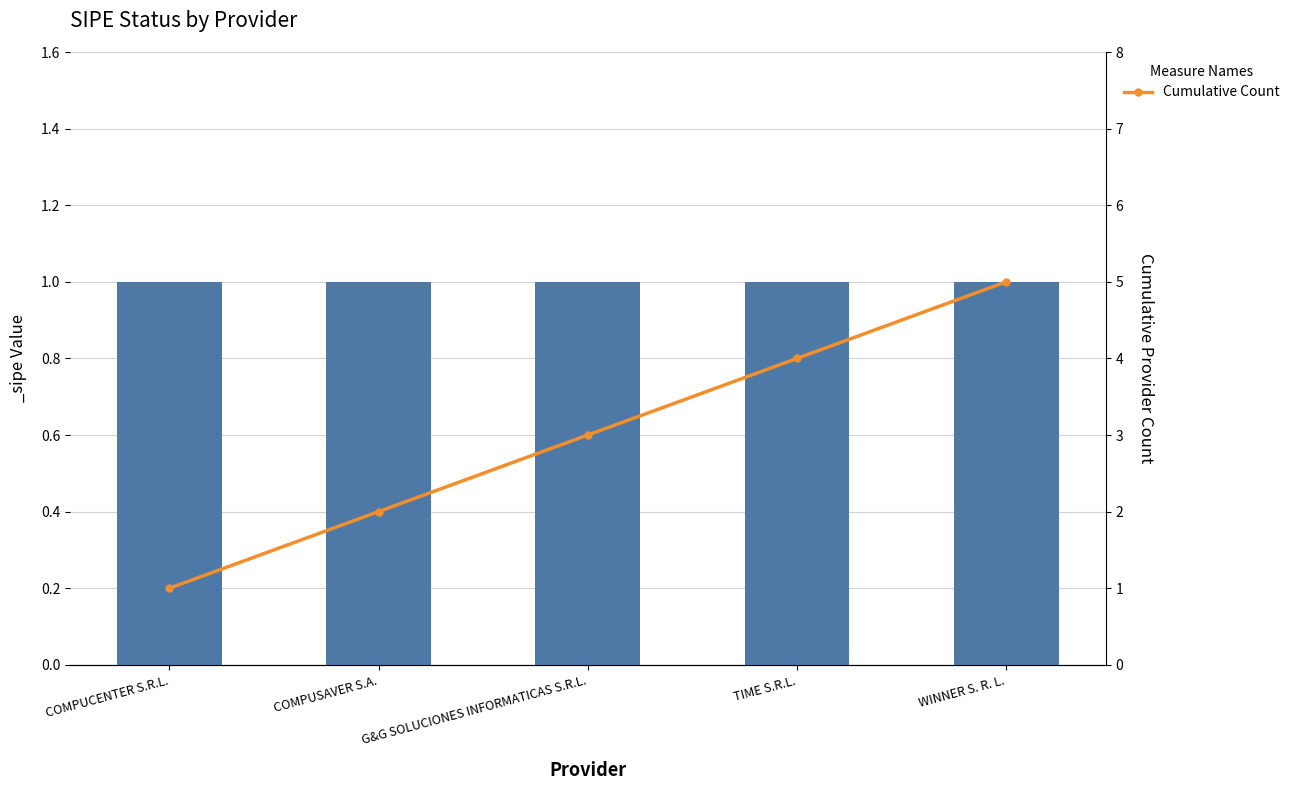

What is the label of the 3rd bar from the right?

G&G SOLUCIONES INFORMATICAS S.R.L.